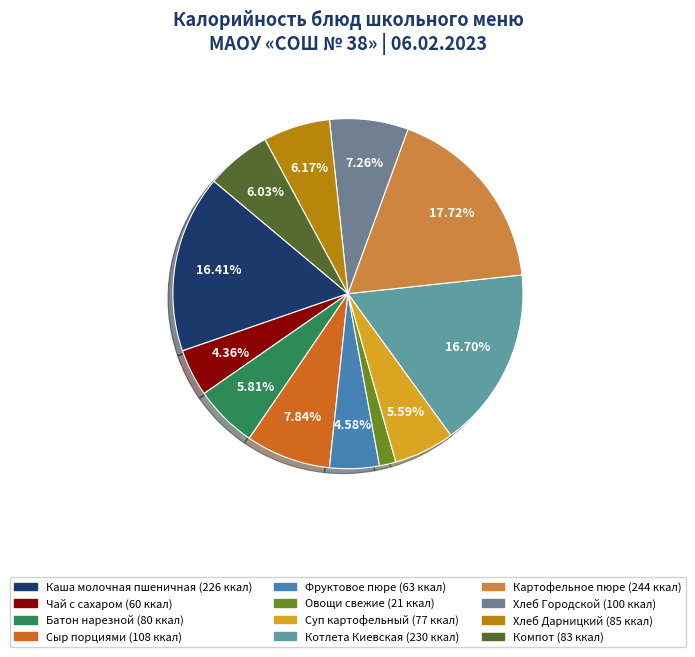

Which category has the smallest portion of the pie?

Овощи свежие